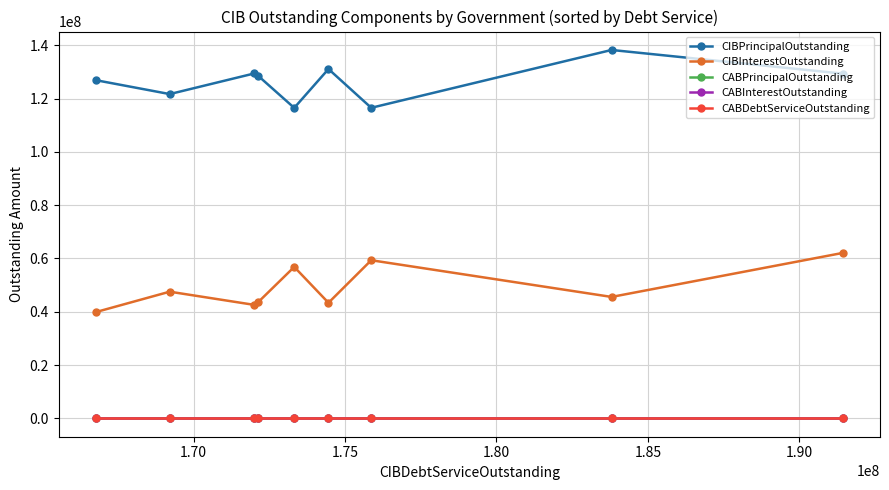

Does the chart have visible grid lines?

Yes